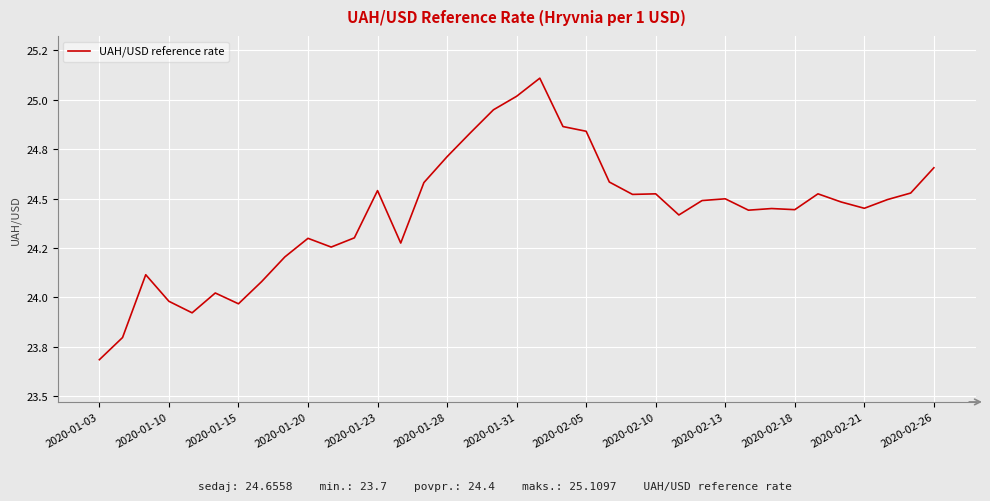

Is this an area chart (filled region under the line)?

No